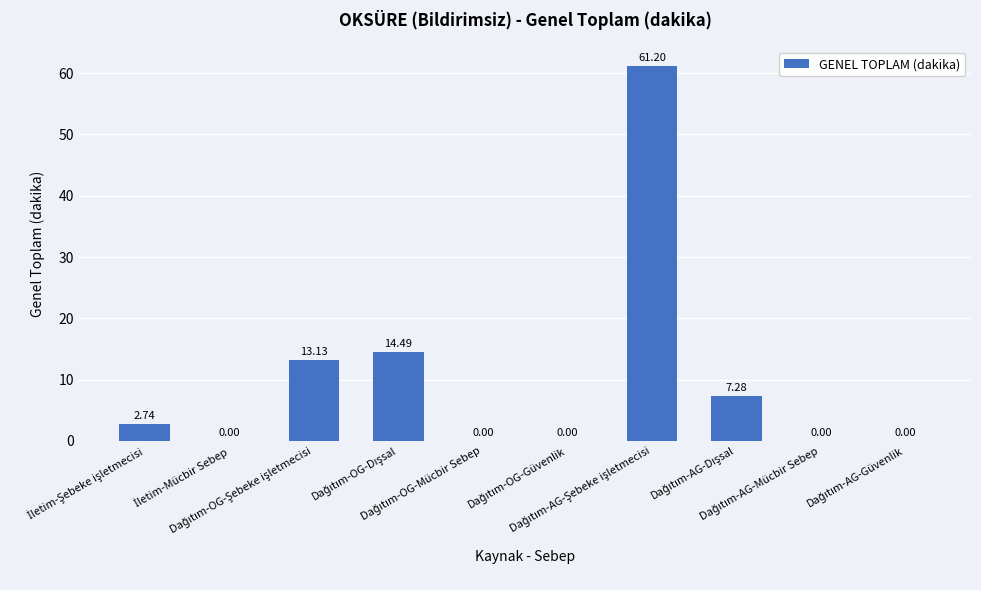

What is the sum of all values?

98.8